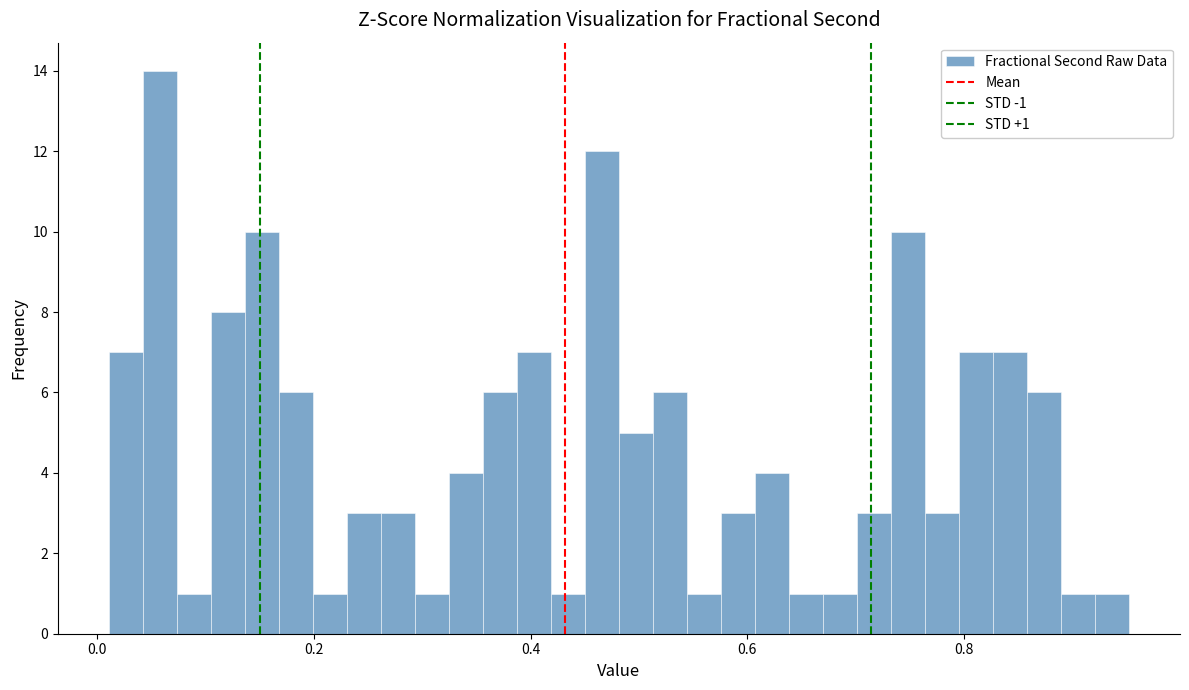

Around what value on the x-axis is the tallest bar? Give the approximate position of its centre, as read against the axis.

0.06